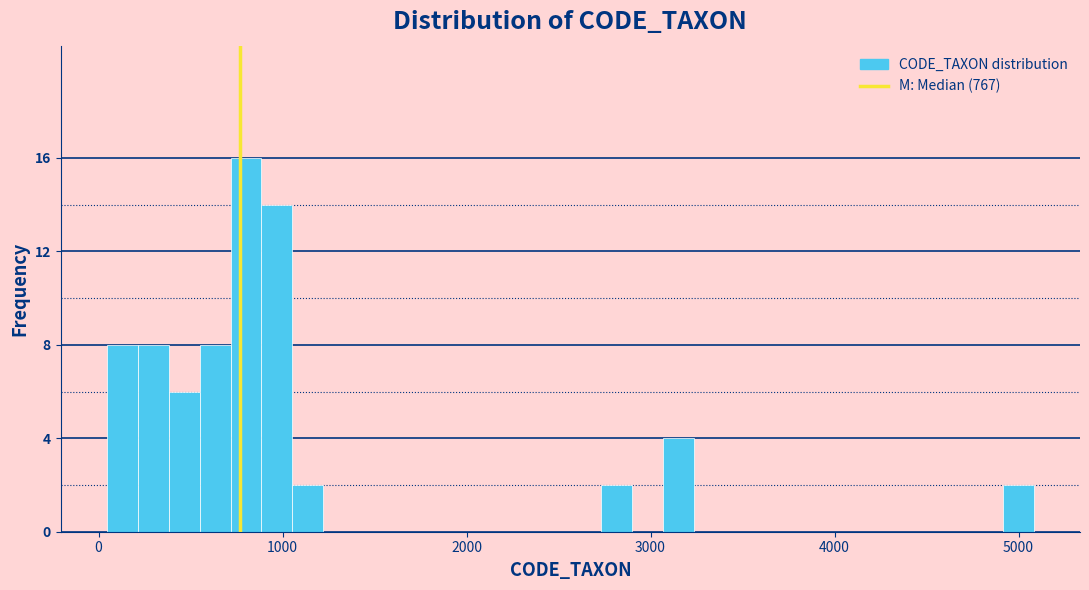

Around what value on the x-axis is the tallest bar? Give the approximate position of its centre, as read against the axis.

800